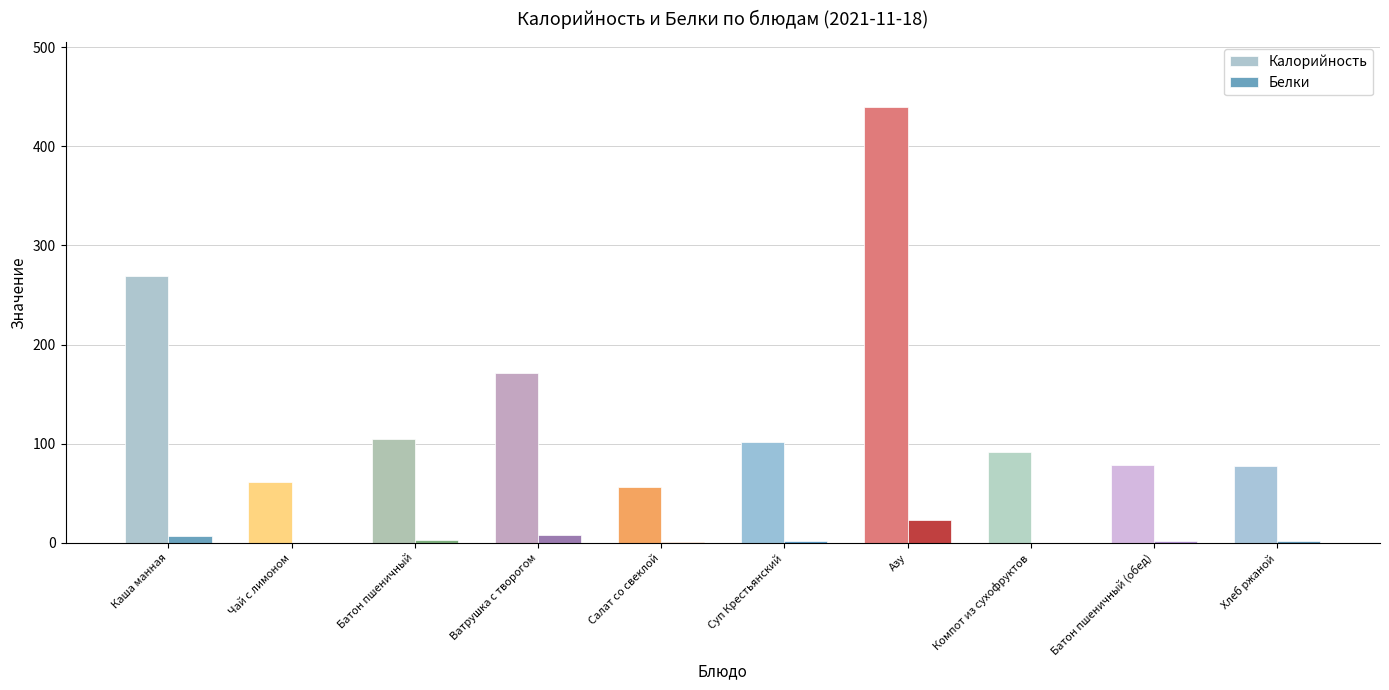

At which label does Калорийность first exceed 101?

Каша манная